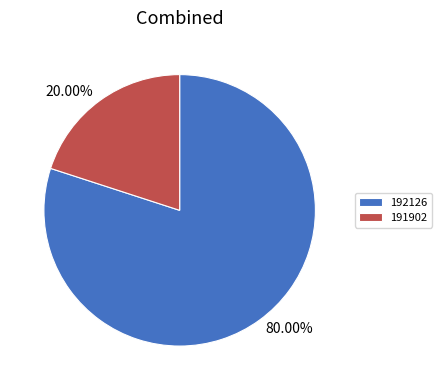

To the nearest percent, what is the combined percentage of 191902 and 192126?

100%